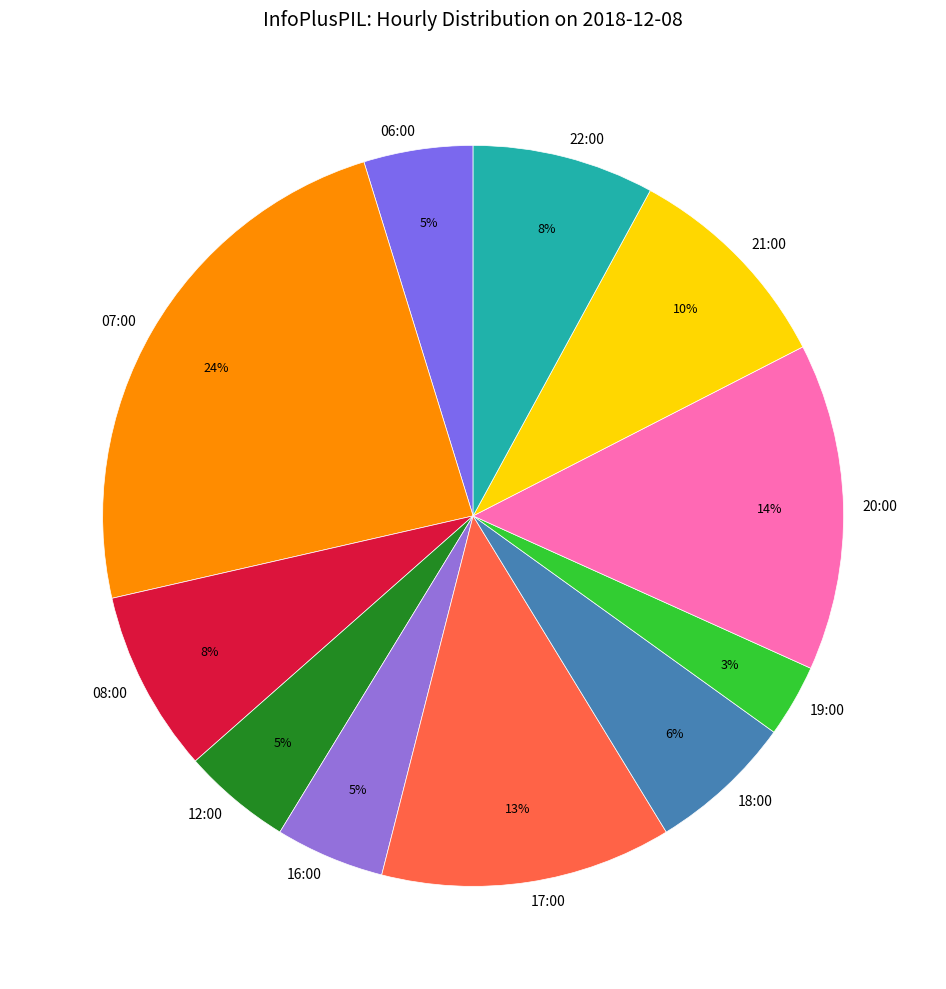

Is there any slice that represents more than half of the pie?

No